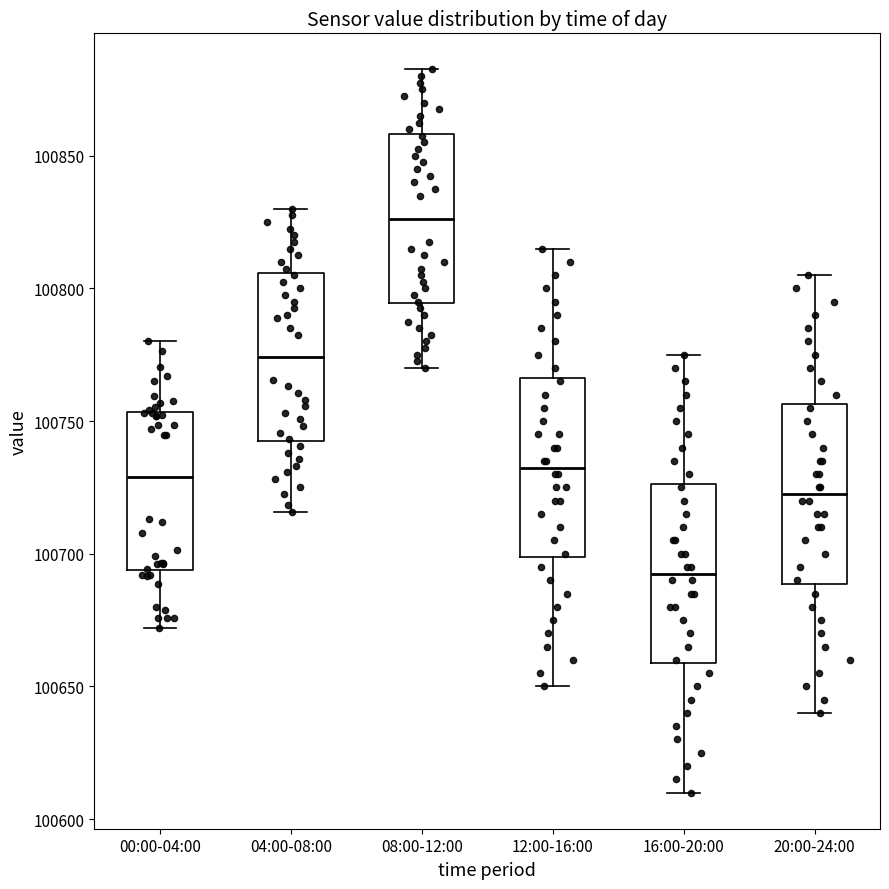

Which box's median line is the highest?

08:00-12:00